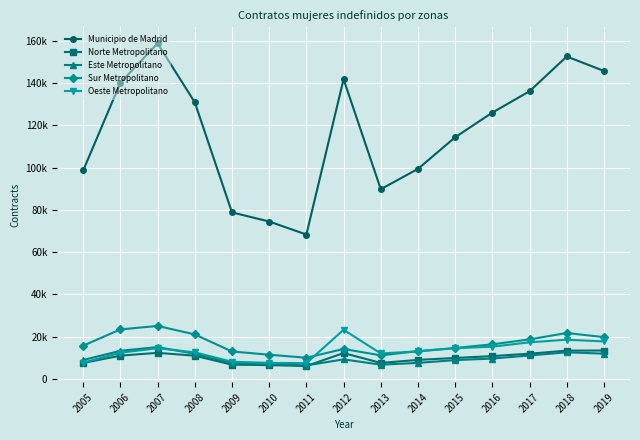

Rank the series at 2005 from highest to lowest value.

Municipio de Madrid, Sur Metropolitano, Este Metropolitano, Oeste Metropolitano, Norte Metropolitano